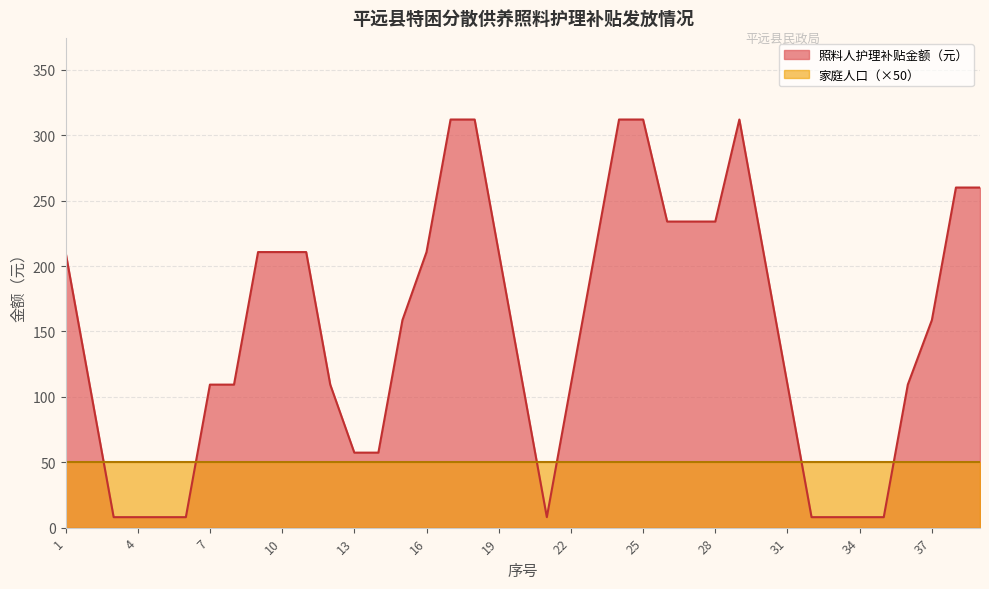

True or false: 家庭人口 and 照料人护理补贴金额（元） cross at least once.

False